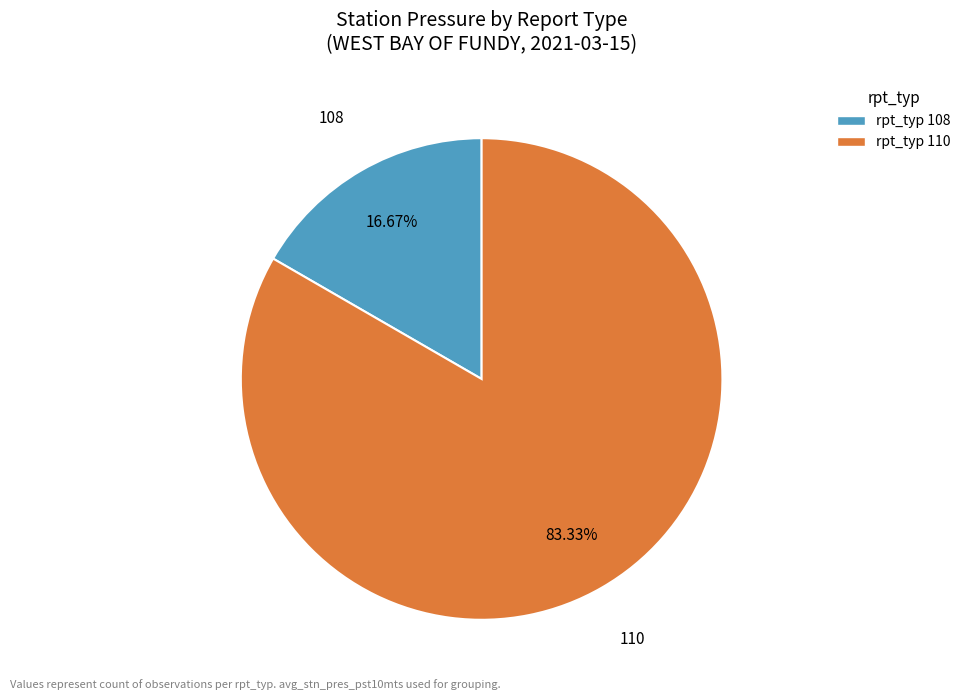

Does any single category account for the majority?

Yes